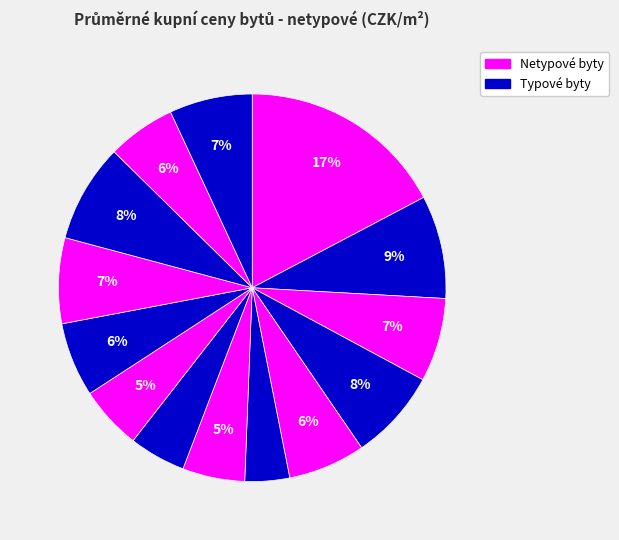

Count the number of slices in the pie.

14